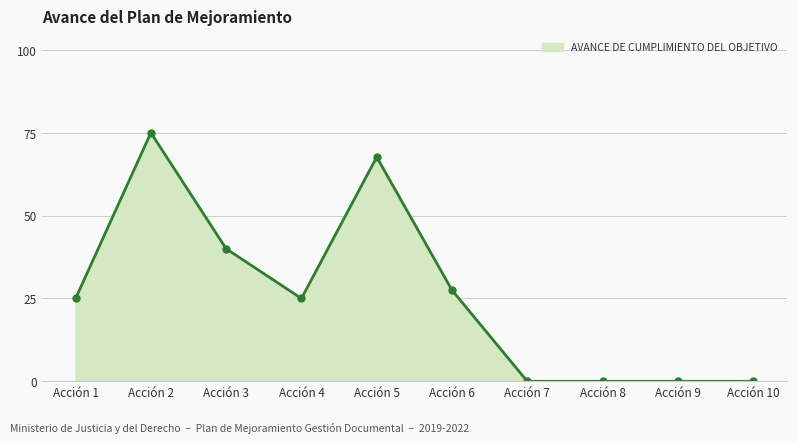

Does the chart have visible grid lines?

Yes